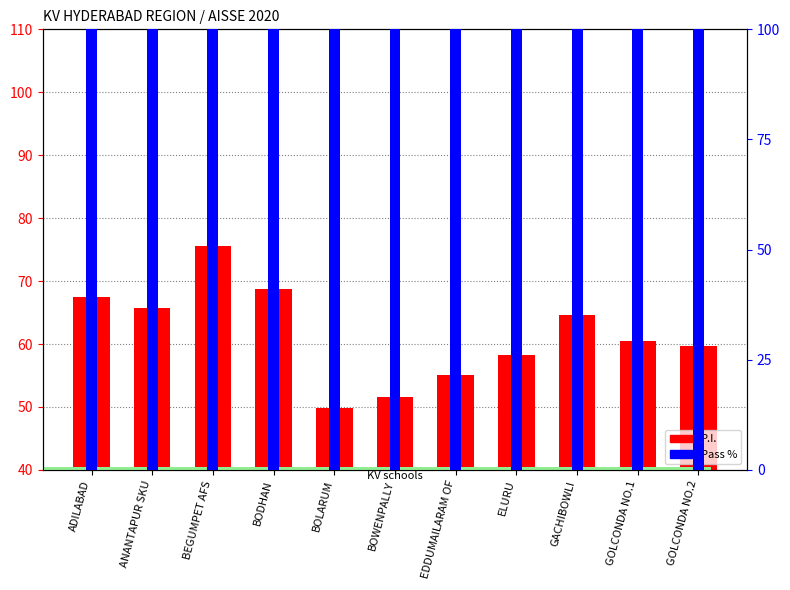

The P.I. series shows 64.5 at GACHIBOWLI. True or false?

True